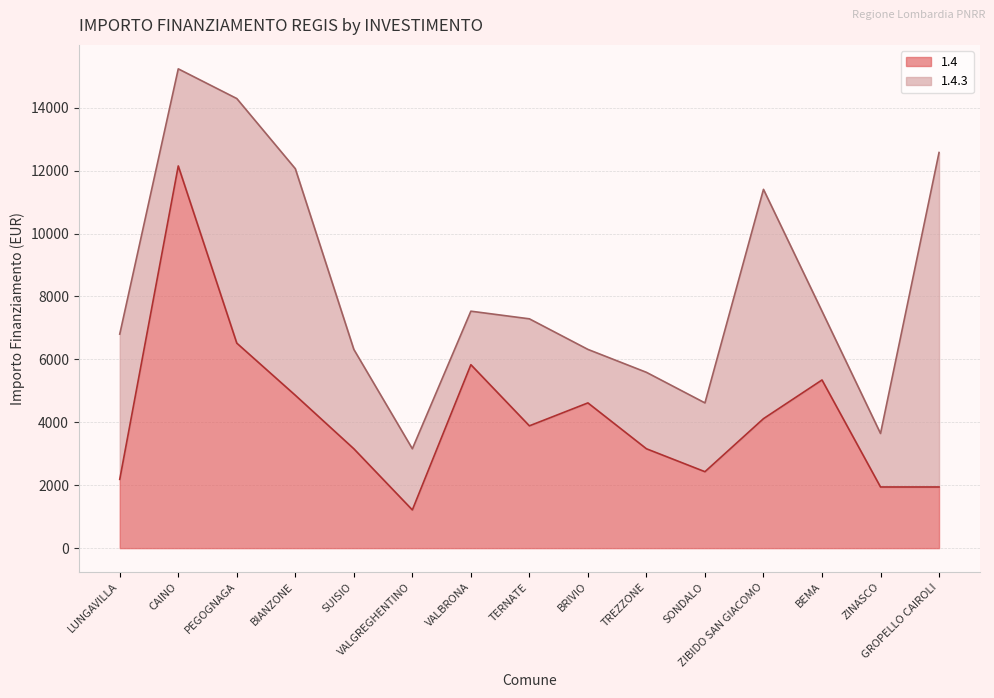

What is the greatest value displayed?

12150